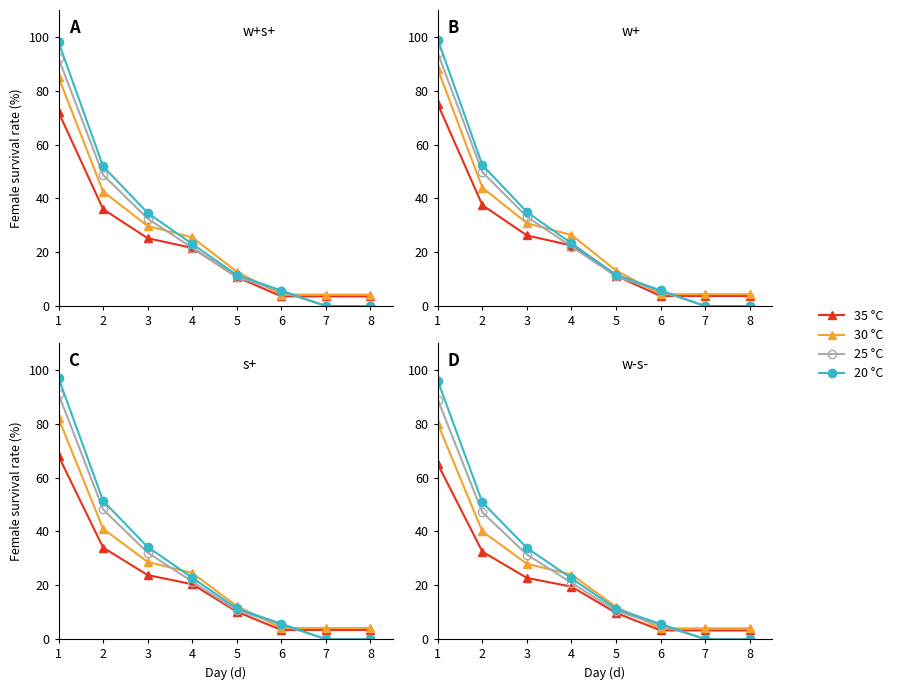

List the series in order of their peak value, highest first.

20 °C, 25 °C, 30 °C, 35 °C